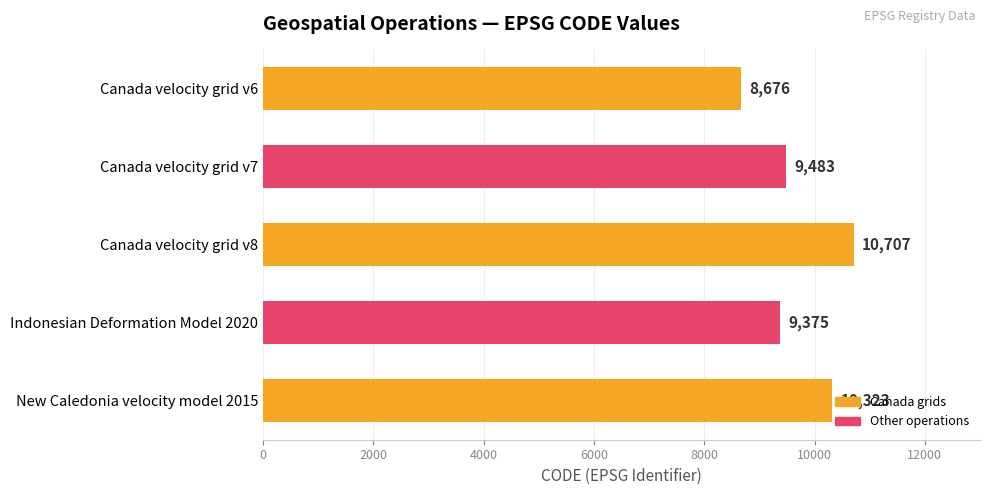

At which label is the value closest to 9691?

Canada velocity grid v7